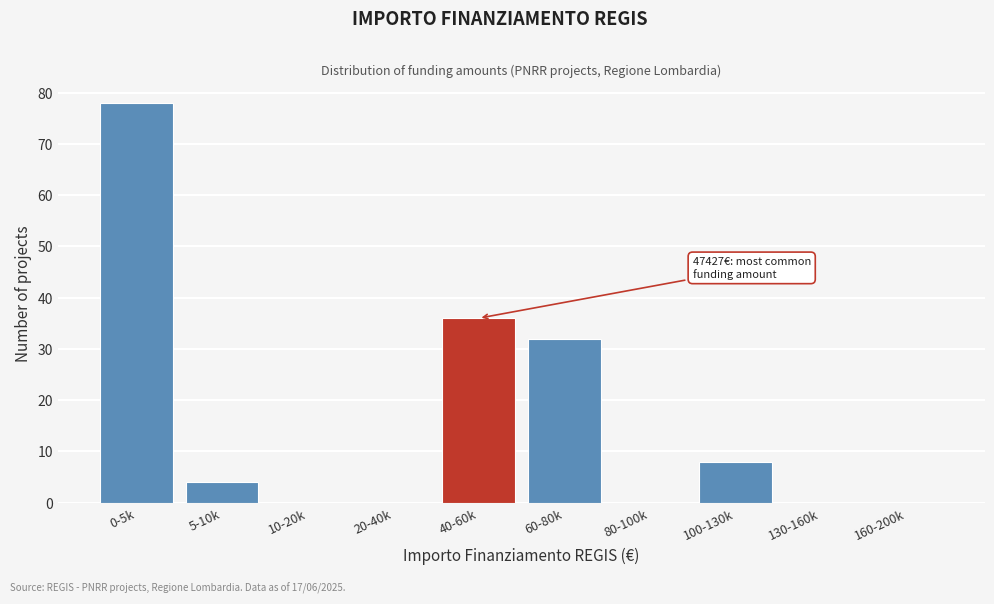

Reading right to left, what are all the values shown in this chart?

160-200k=0	130-160k=0	100-130k=8	80-100k=0	60-80k=32	40-60k=36	20-40k=0	10-20k=0	5-10k=4	0-5k=78